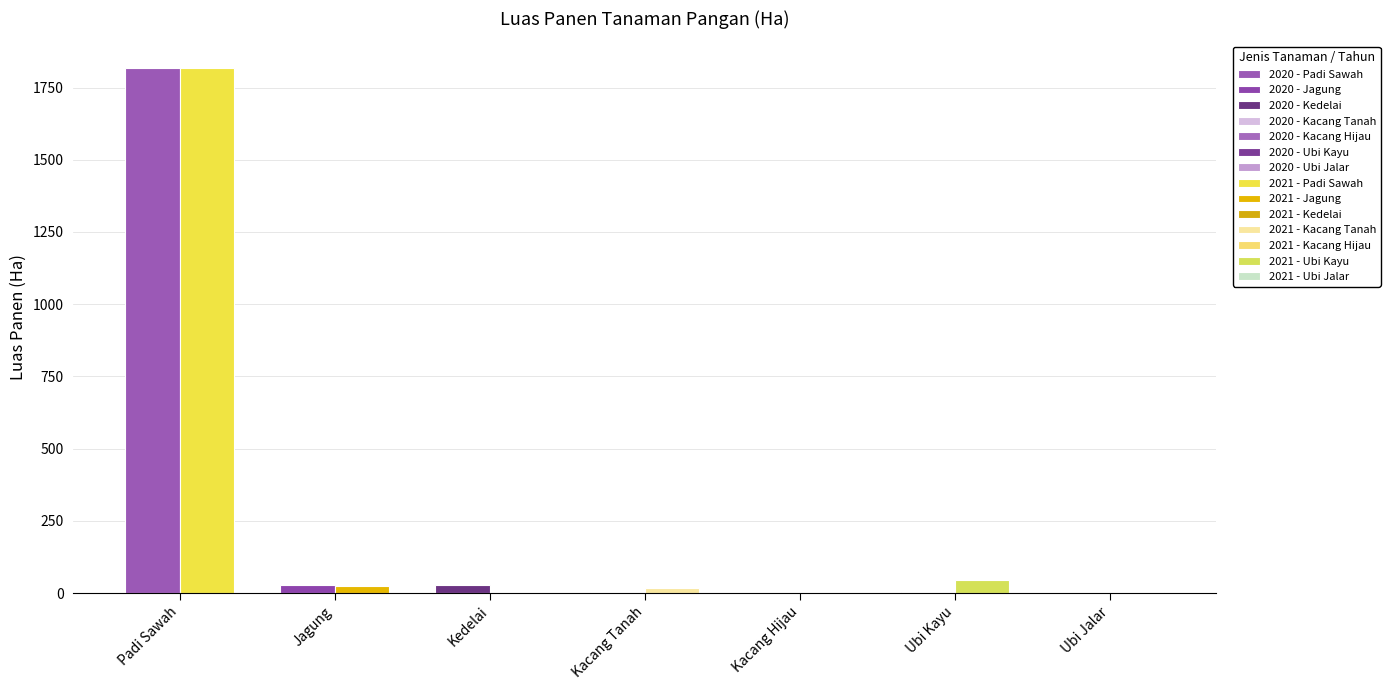

At Ubi Kayu, list the series in order from smallest to largest.

2020, 2021